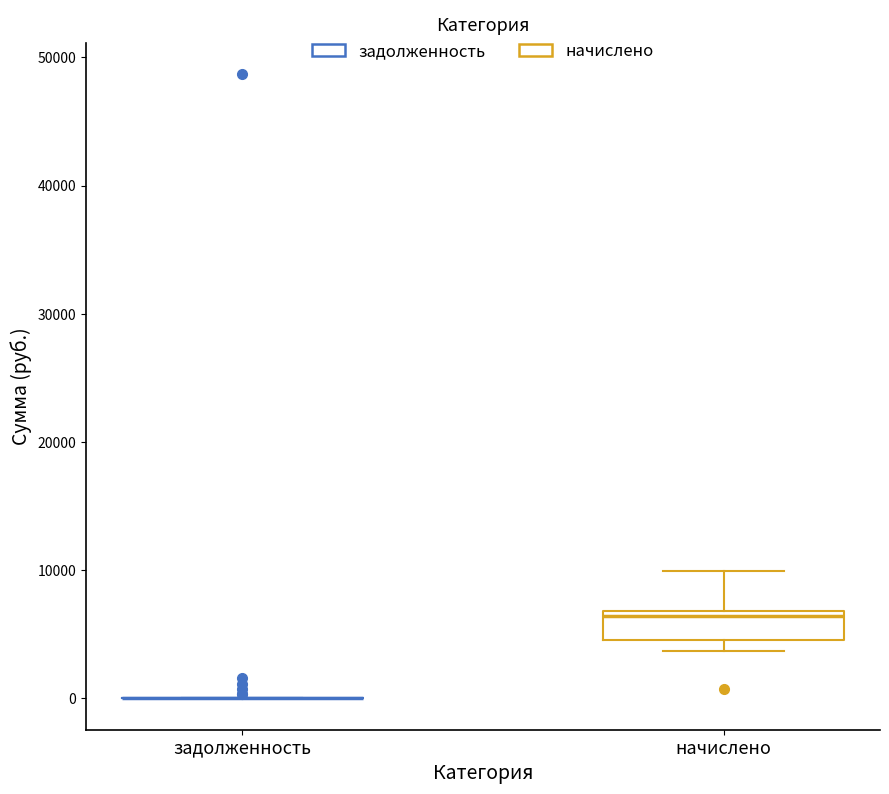

Where does the upper whisker of the box for начислено end on the y-axis? The values are not printed on the chart, so give them approximately, as read against the axis.

10000